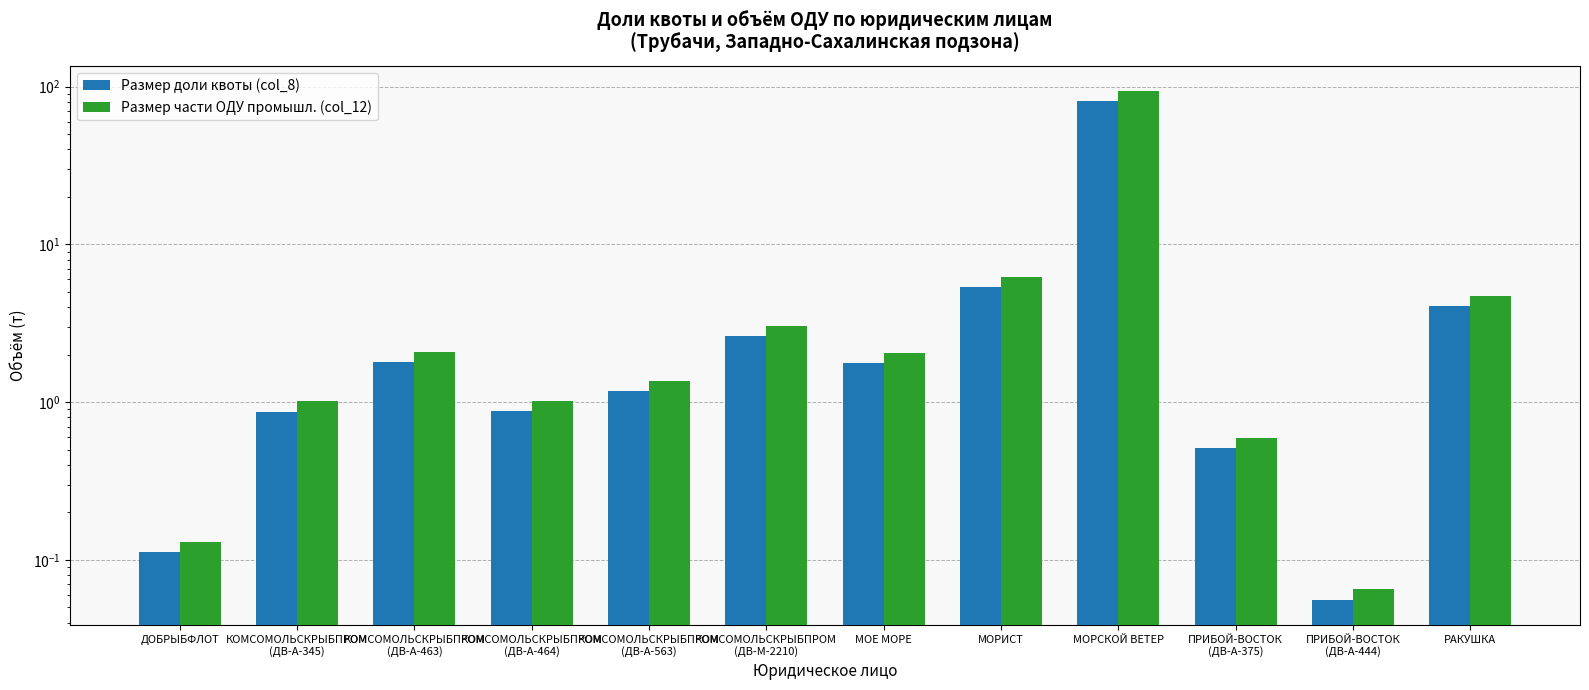

Reading right to left, extract all data points from this chart.

Размер доли квоты (col_8): РАКУШКА=4.1	ПРИБОЙ-ВОСТОК
(ДВ-А-444)=0.1	ПРИБОЙ-ВОСТОК
(ДВ-А-375)=0.5	МОРСКОЙ ВЕТЕР=80.7	МОРИСТ=5.4	МОЕ МОРЕ=1.8	КОМСОМОЛЬСКРЫБПРОМ
(ДВ-М-2210)=2.6	КОМСОМОЛЬСКРЫБПРОМ
(ДВ-А-563)=1.2	КОМСОМОЛЬСКРЫБПРОМ
(ДВ-А-464)=0.9	КОМСОМОЛЬСКРЫБПРОМ
(ДВ-А-463)=1.8	КОМСОМОЛЬСКРЫБПРОМ
(ДВ-А-345)=0.9	ДОБРЫБФЛОТ=0.1
Размер части ОДУ промышл. (col_12): РАКУШКА=4.7	ПРИБОЙ-ВОСТОК
(ДВ-А-444)=0.1	ПРИБОЙ-ВОСТОК
(ДВ-А-375)=0.6	МОРСКОЙ ВЕТЕР=93.6	МОРИСТ=6.3	МОЕ МОРЕ=2.1	КОМСОМОЛЬСКРЫБПРОМ
(ДВ-М-2210)=3.1	КОМСОМОЛЬСКРЫБПРОМ
(ДВ-А-563)=1.4	КОМСОМОЛЬСКРЫБПРОМ
(ДВ-А-464)=1.0	КОМСОМОЛЬСКРЫБПРОМ
(ДВ-А-463)=2.1	КОМСОМОЛЬСКРЫБПРОМ
(ДВ-А-345)=1.0	ДОБРЫБФЛОТ=0.1